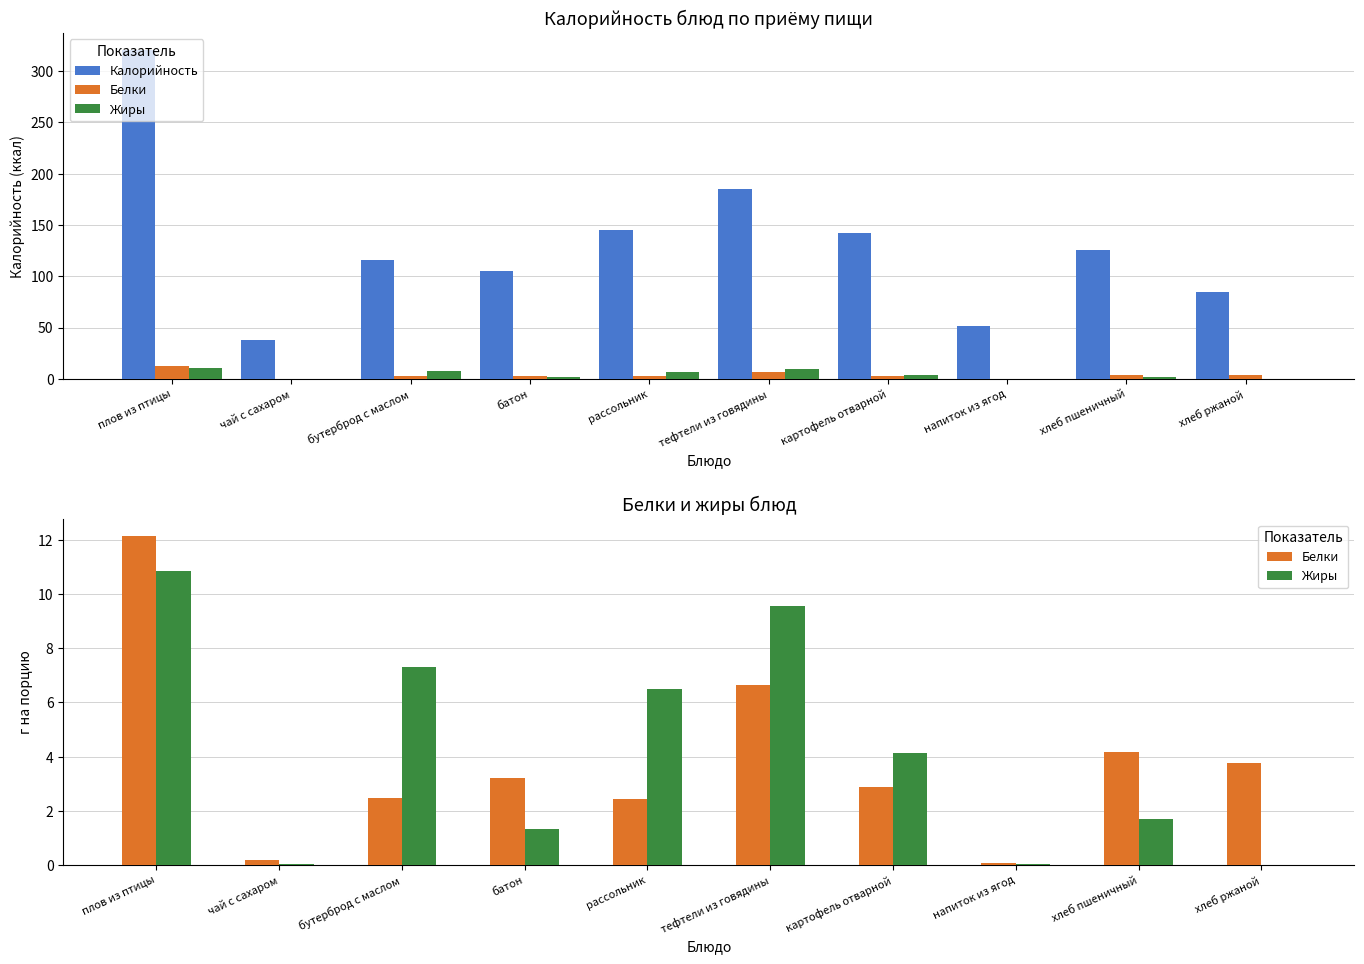

How many data points does each series have?

10